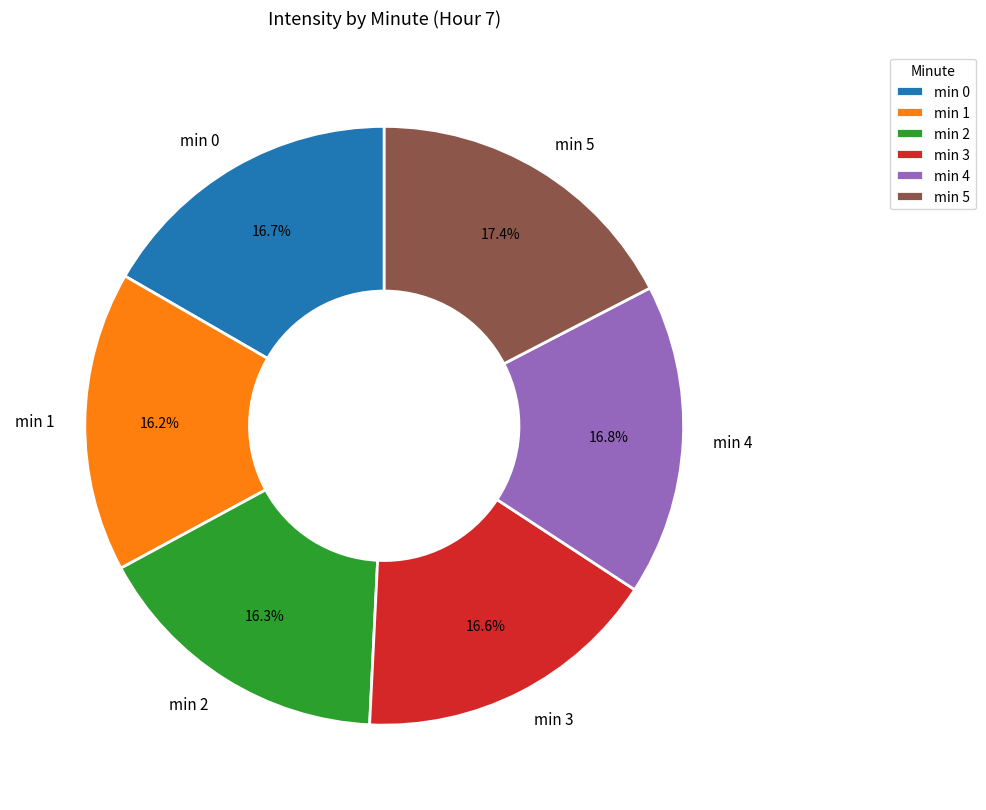

Between min 2 and min 5, which is larger?

min 5